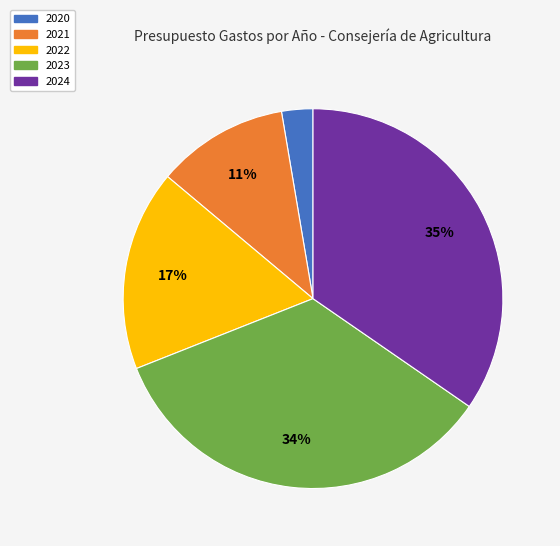

To the nearest percent, what is the average slice percentage?

20%